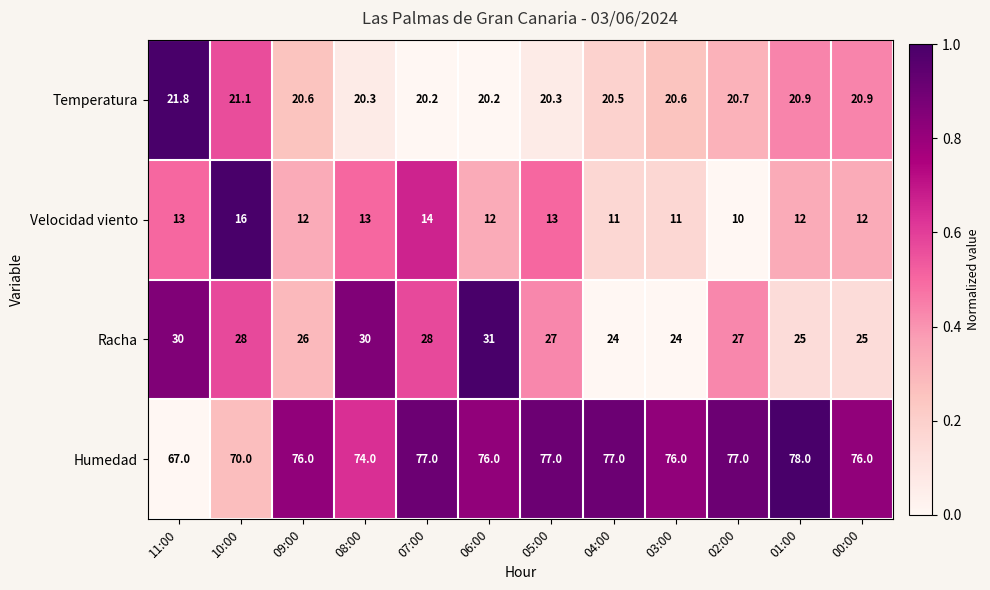

Rank the series by their maximum value, from lowest to highest.

Velocidad viento, Temperatura, Racha, Humedad